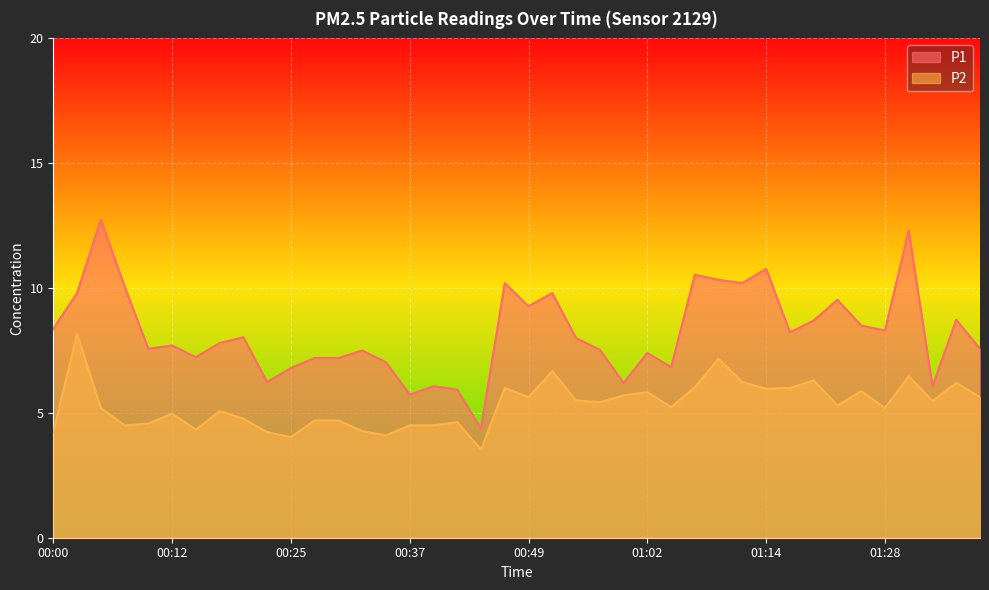

Rank the series by their average value, from lowest to highest.

P2, P1